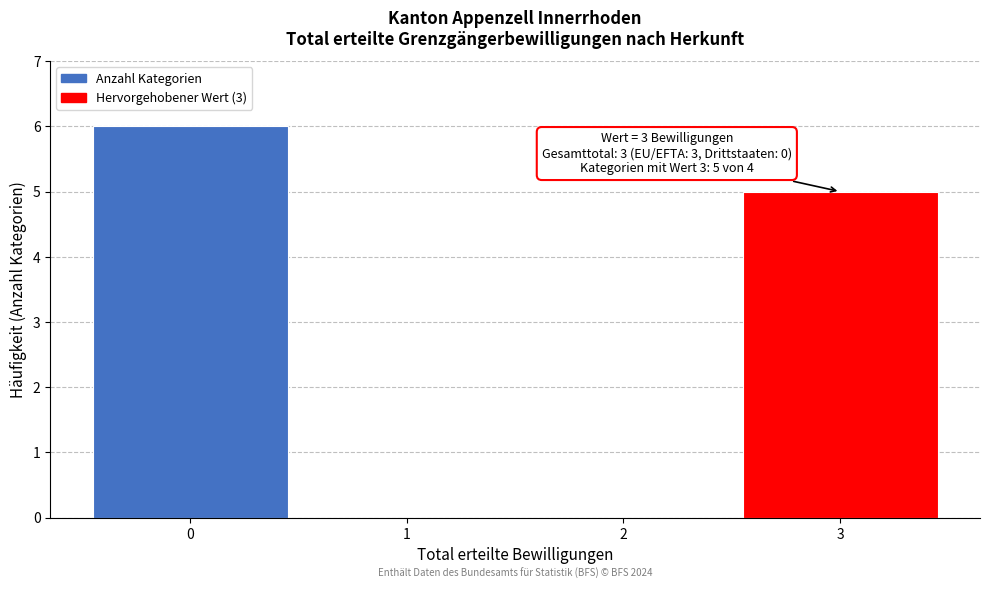

Which range on the x-axis has the tallest bar?

-0.5 to 0.5